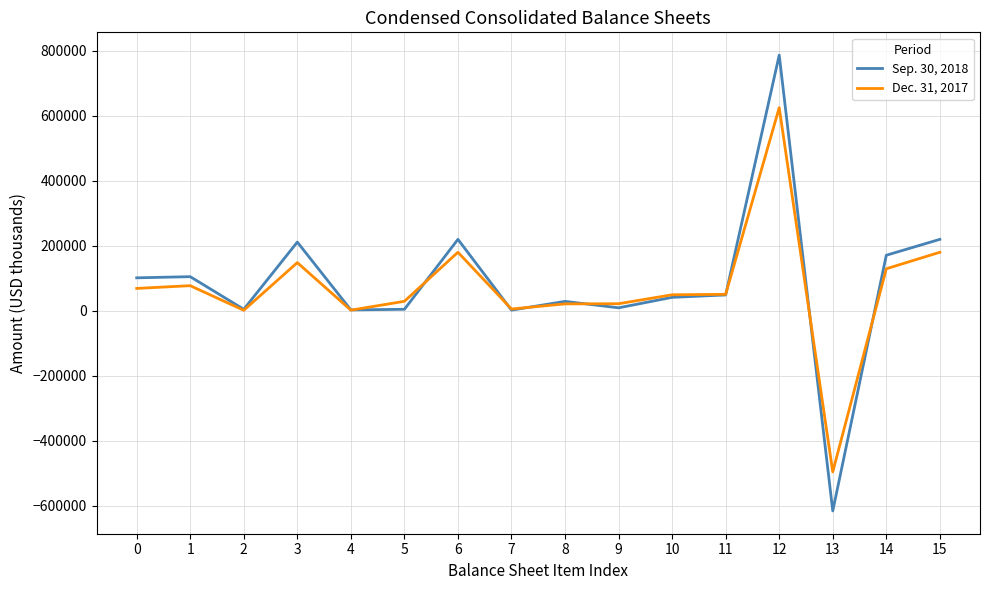

What are all the series names shown in the legend?

Sep. 30, 2018, Dec. 31, 2017